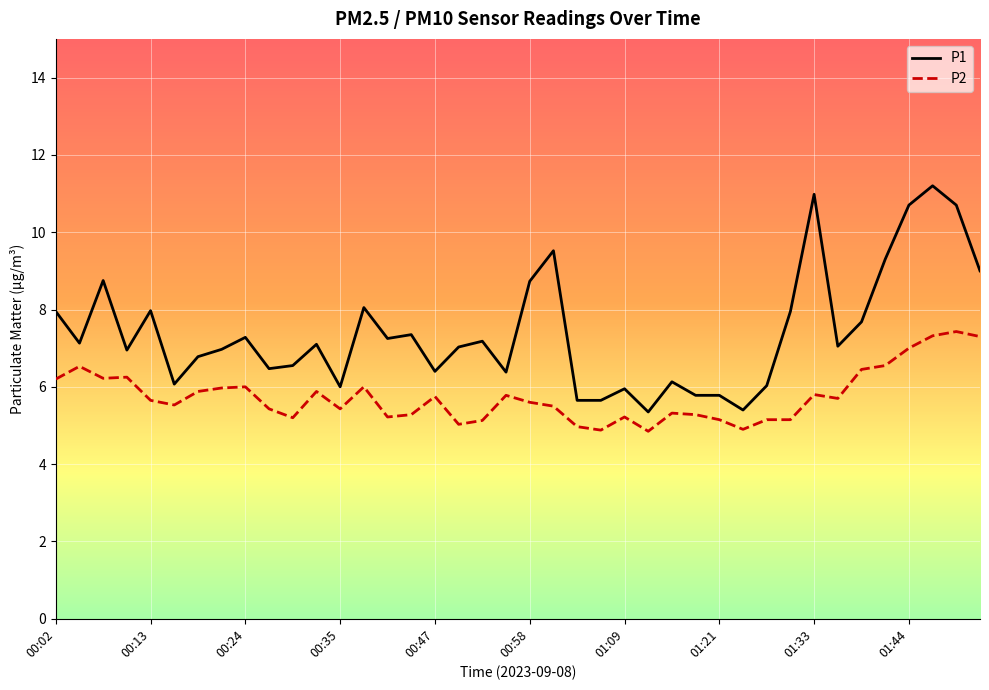

What is the highest value of the P1 series?

11.2